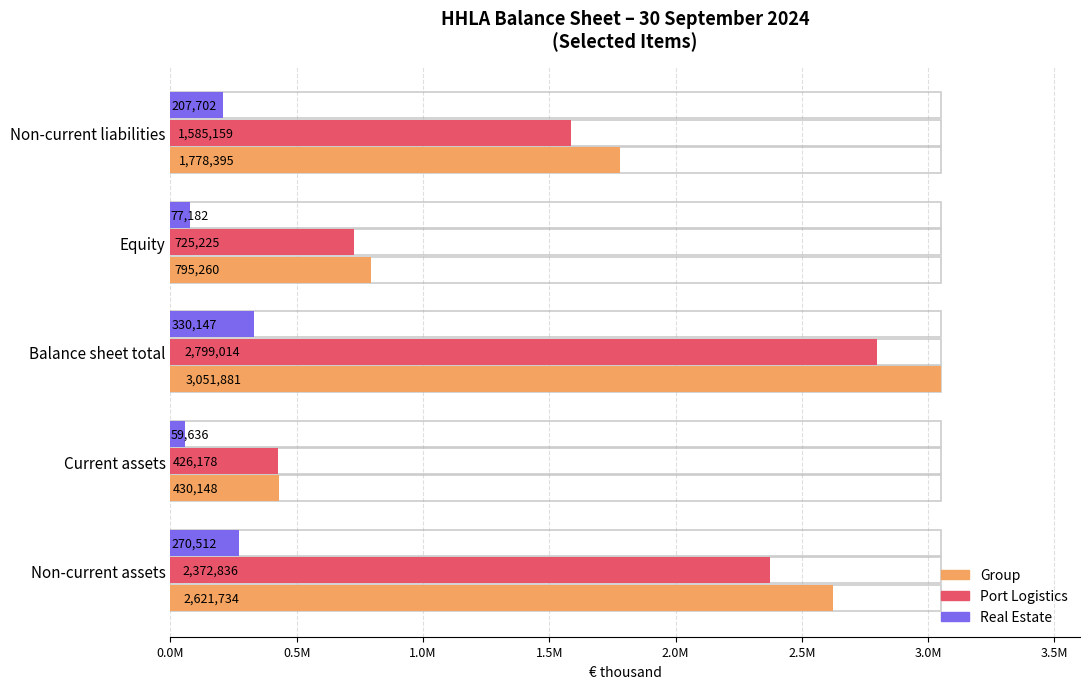

The value of Group at Current assets is 430148. True or false?

True